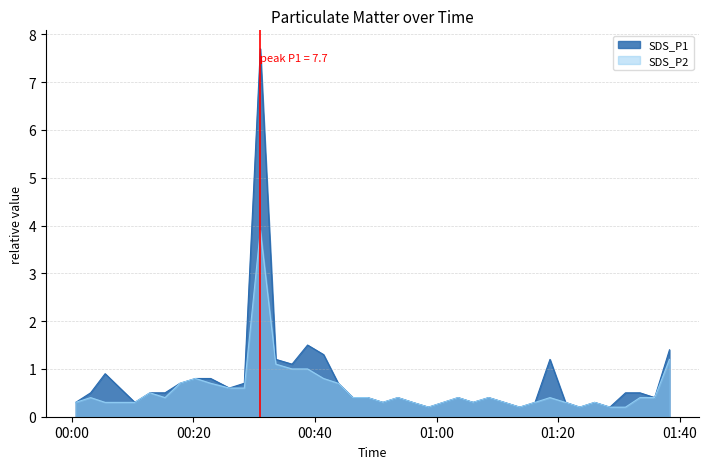

At which category does the chart reach its minimum across all series?

2023/11/03 00:58:41